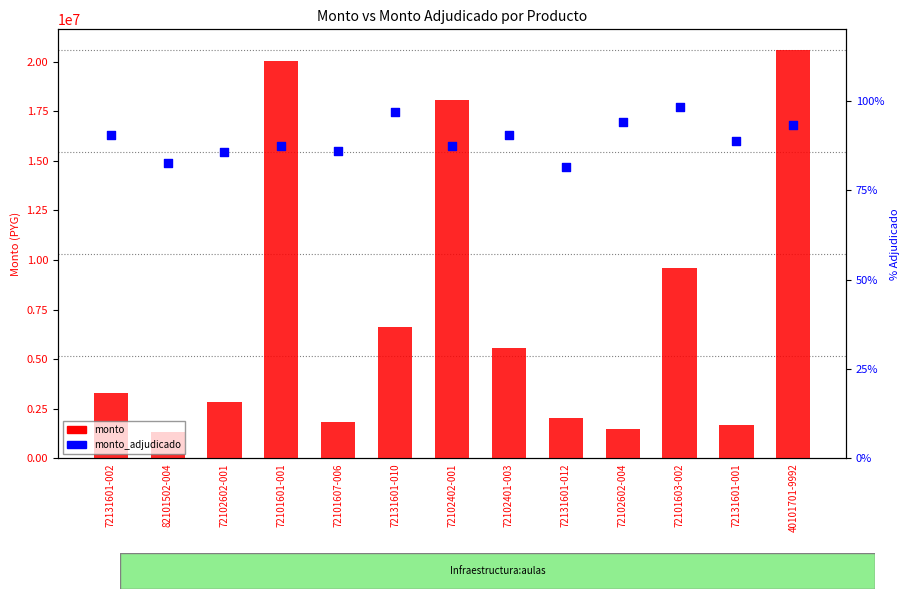

At how many categories does at least one series exceed 13059515?

3